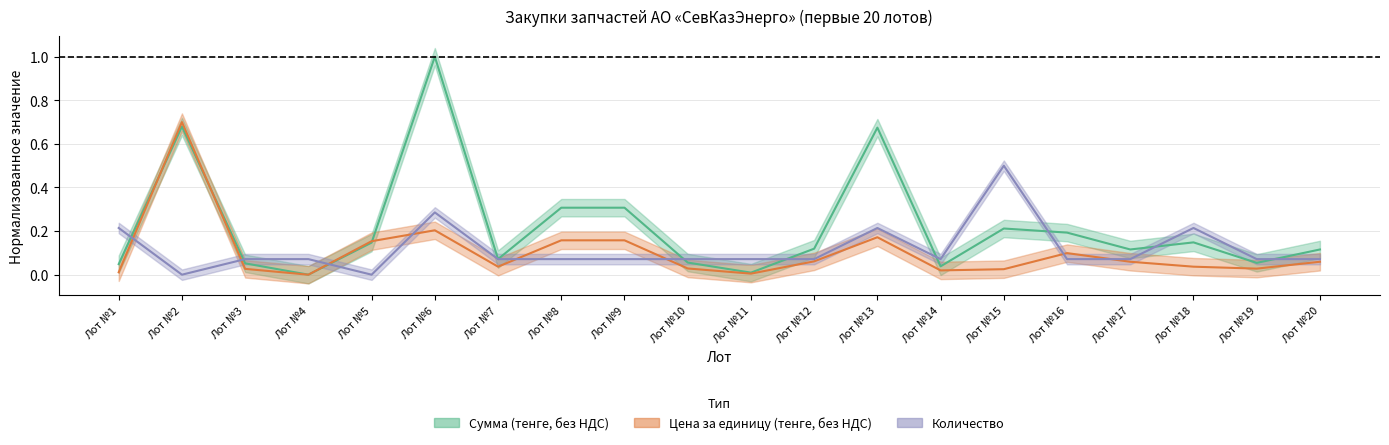

What is the maximum value for Сумма (тенге, без НДС)?

1.0